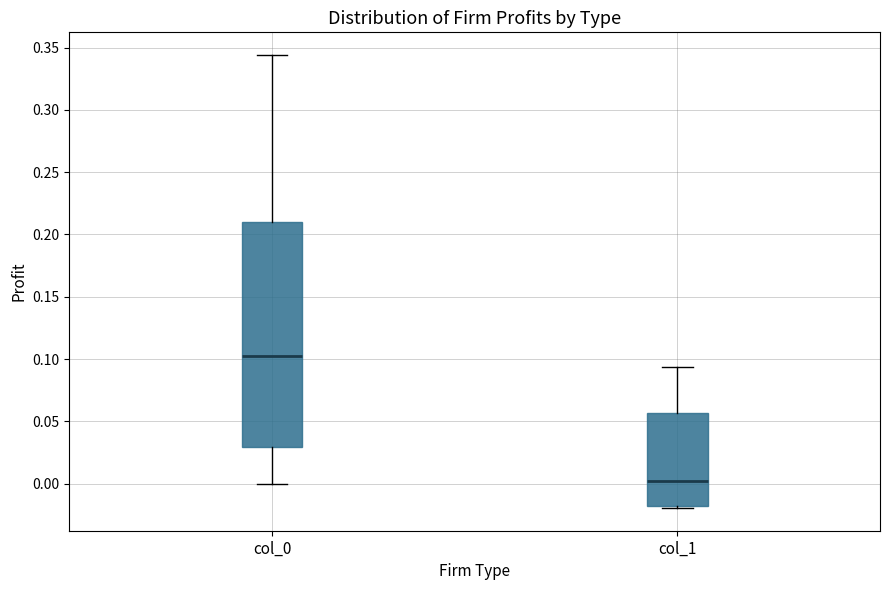

Which box has the highest median line?

col_0